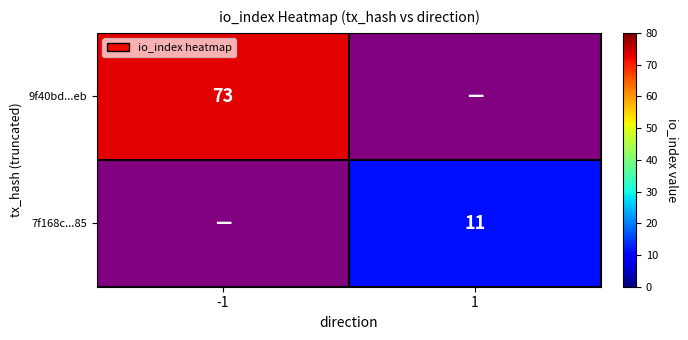

The 7f168c...85 series shows 11 at 1. True or false?

True